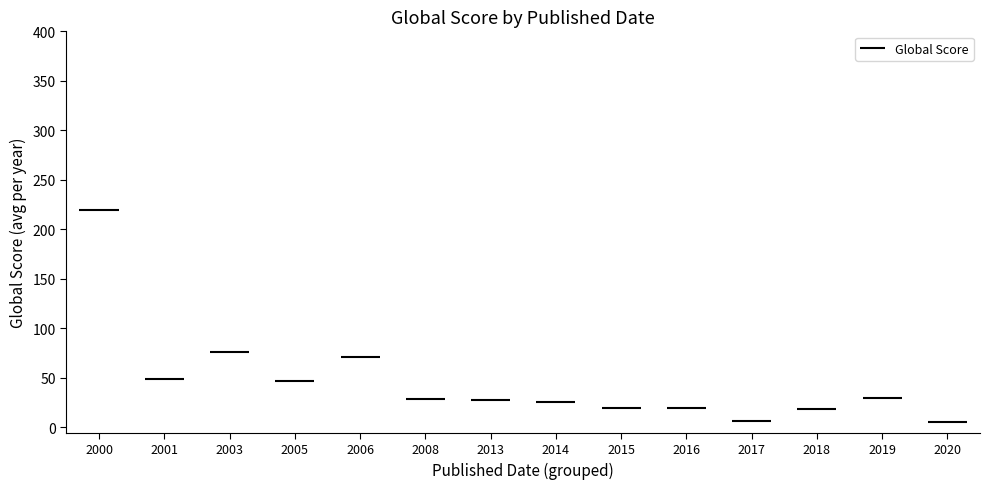

Which category has the highest value across all series?

2000